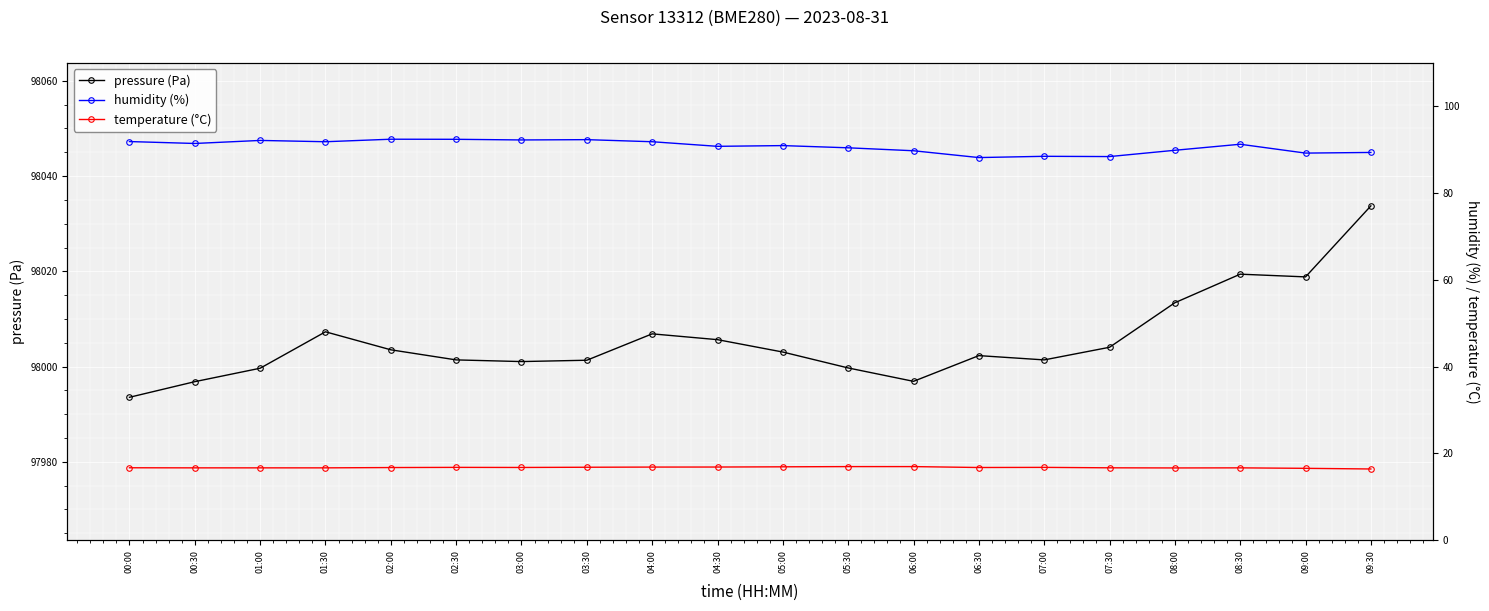

What is the difference between the second highest and second lowest values in the pressure (Pa) series?

22.6